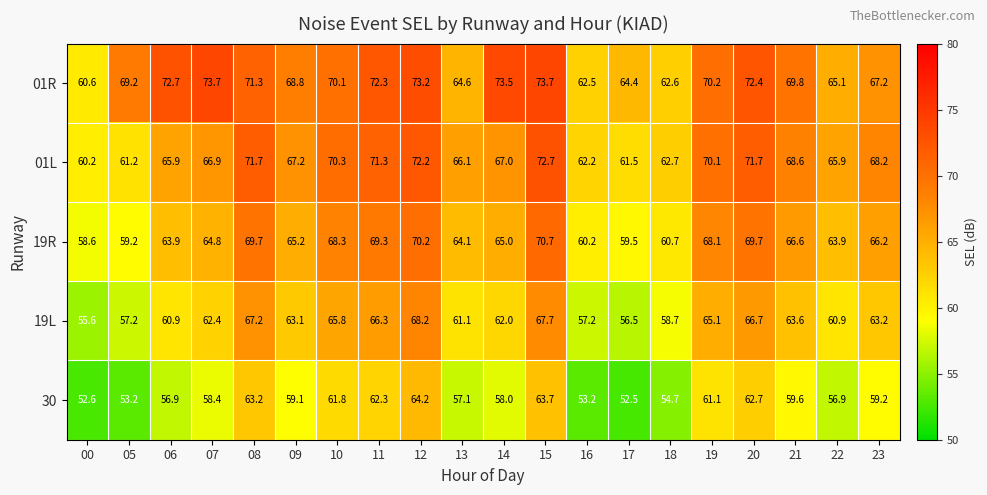

What is the sum of all 01R values?

1377.9